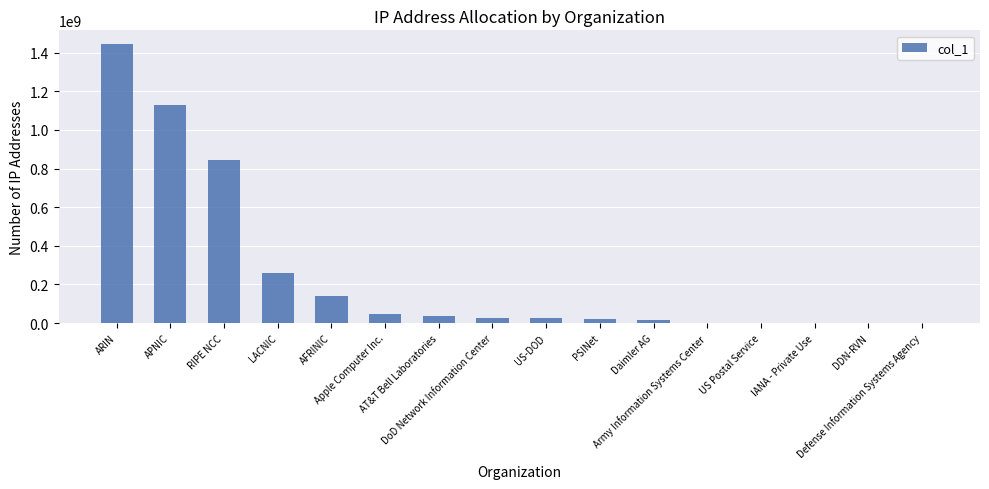

What is the sum of all values?

3990524796